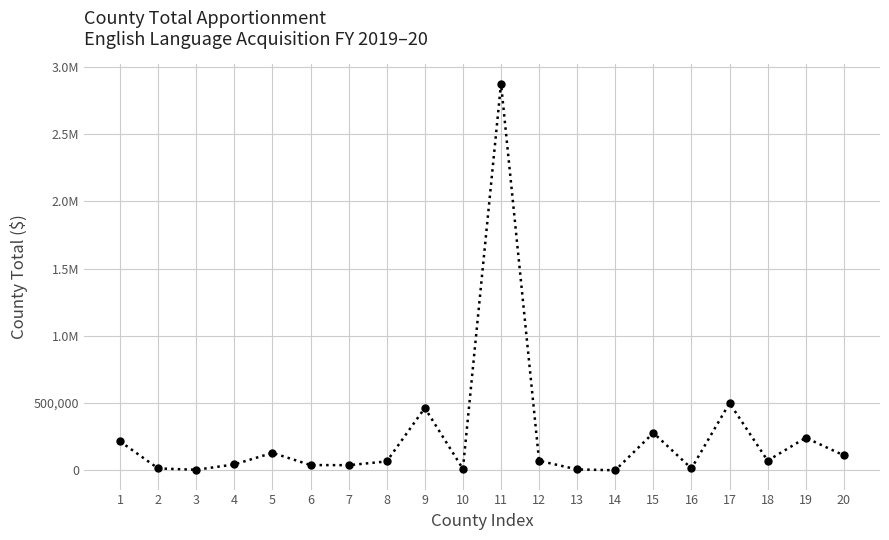

Which category has the lowest value across all series?

14